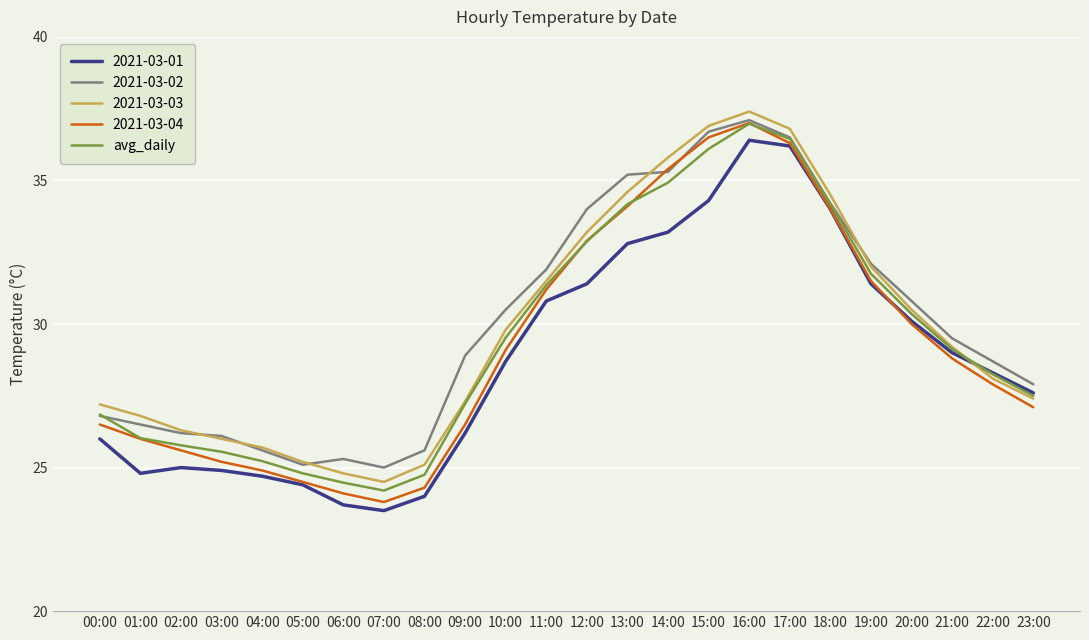

What position from the right is 06:00?

18